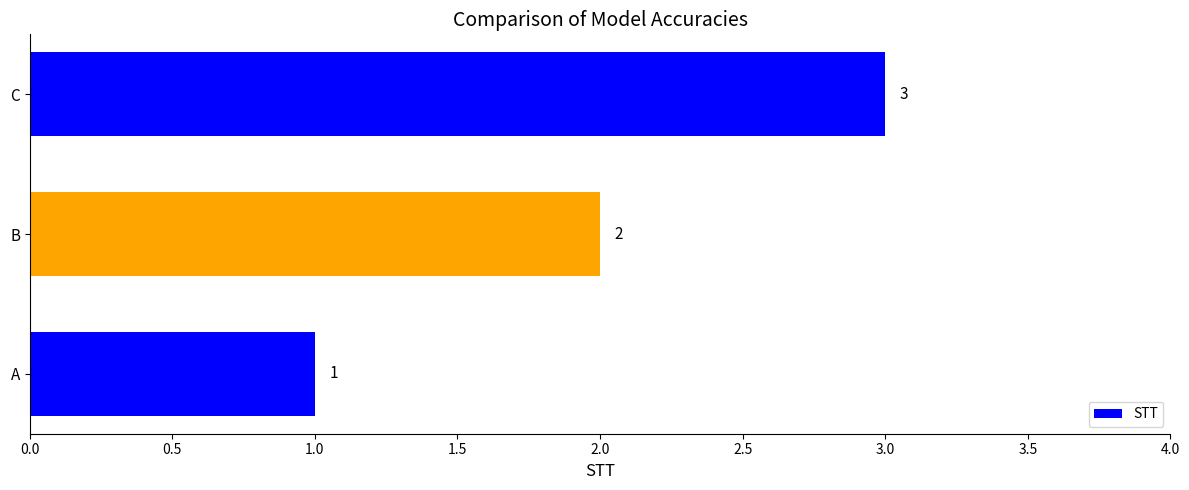

Does the chart contain any negative values?

No